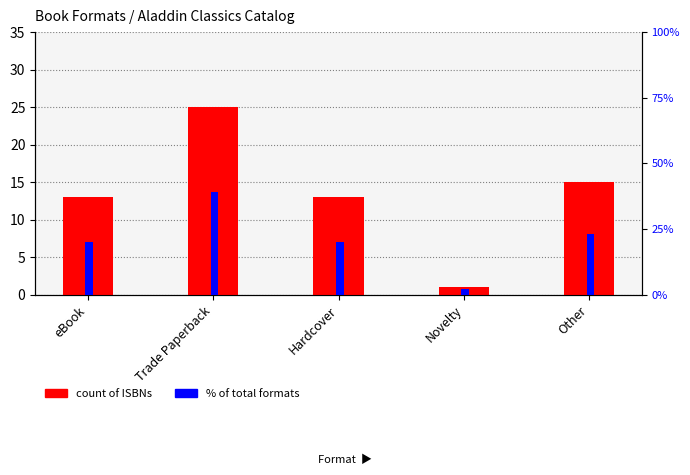

At Hardcover, list the series in order from largest to smallest.

% of total, count of ISBNs